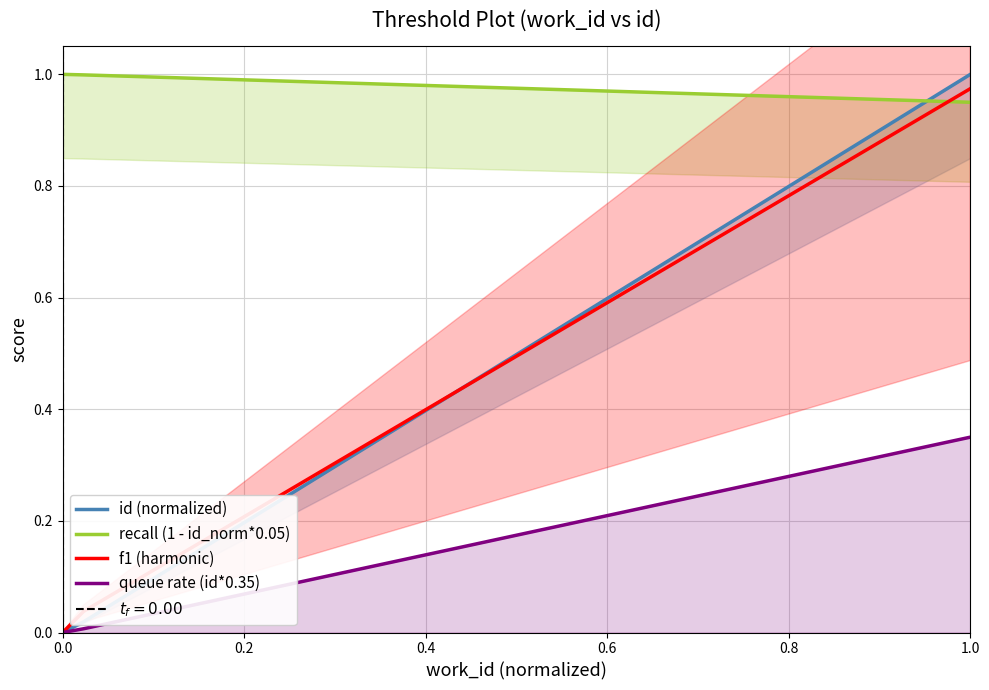

Is it true that queue rate (id*0.35) equals -0.2 at 0.0?

False